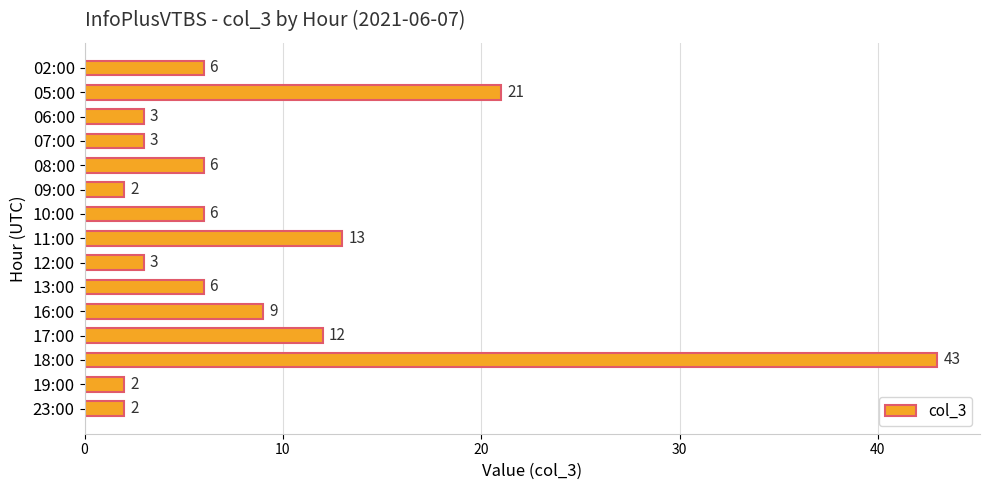

Which has a higher value, 07:00 or 19:00?

07:00